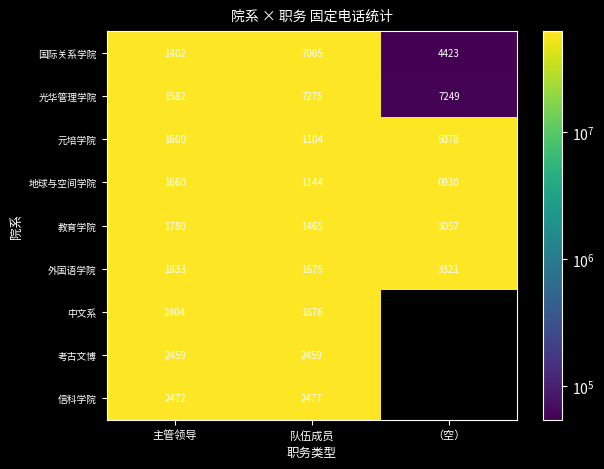

Which category has the highest value in the 教育学院 series?

（空）